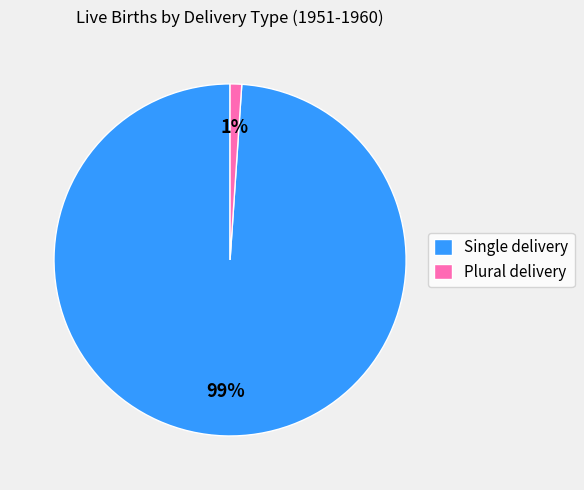

Rank the categories by value from lowest to highest.

Plural delivery, Single delivery